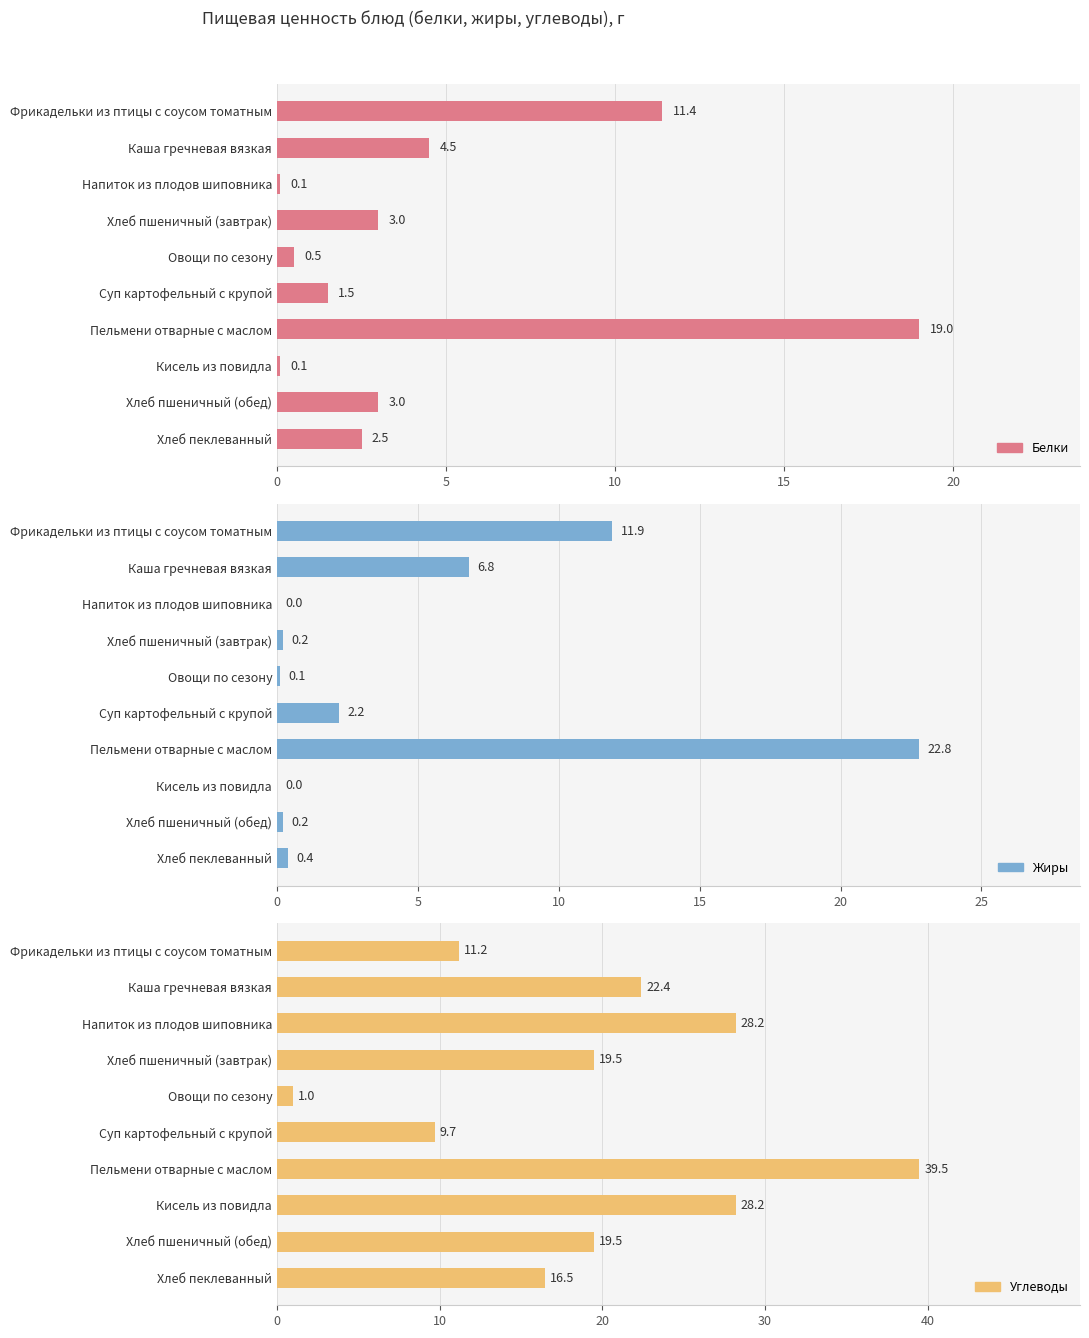

Which has a higher value, Напиток из плодов шиповника or Овощи по сезону?

Овощи по сезону